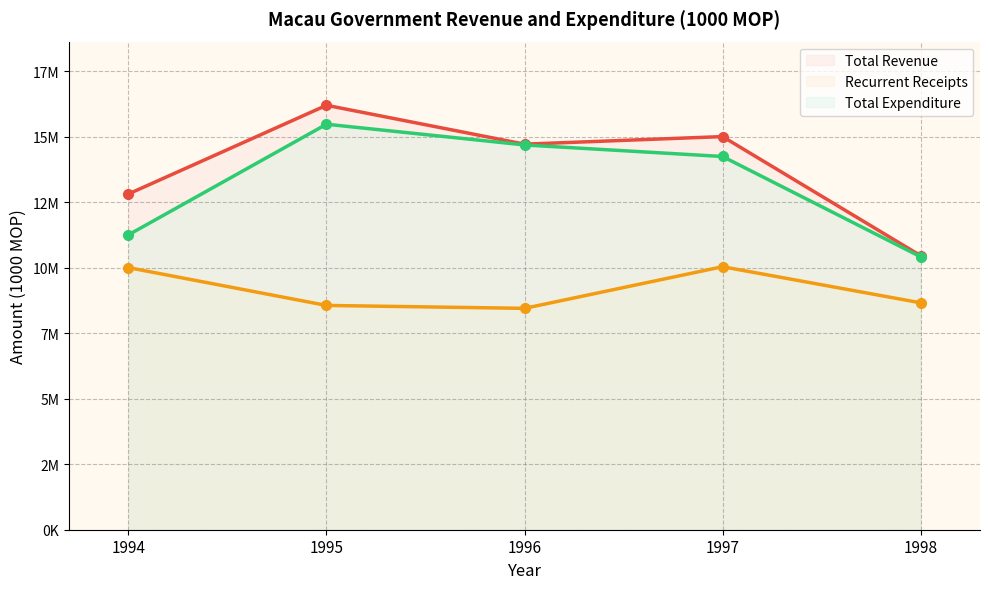

What is the sum of the Recurrent Receipts values at 1996 and 1995?

17004983